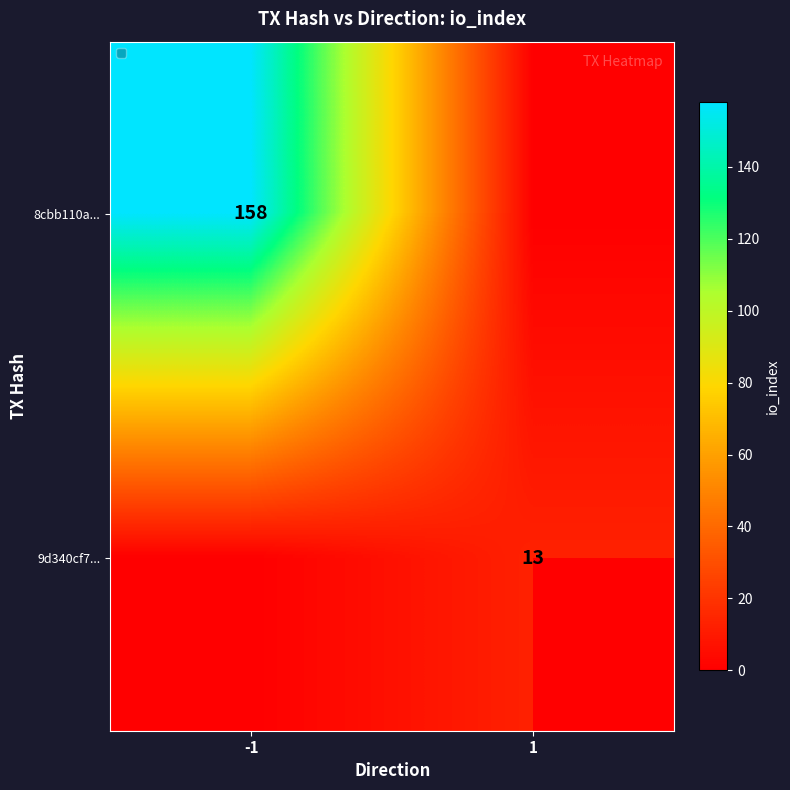

List the series in order of their overall mean, highest first.

8cbb110a..., 9d340cf7...